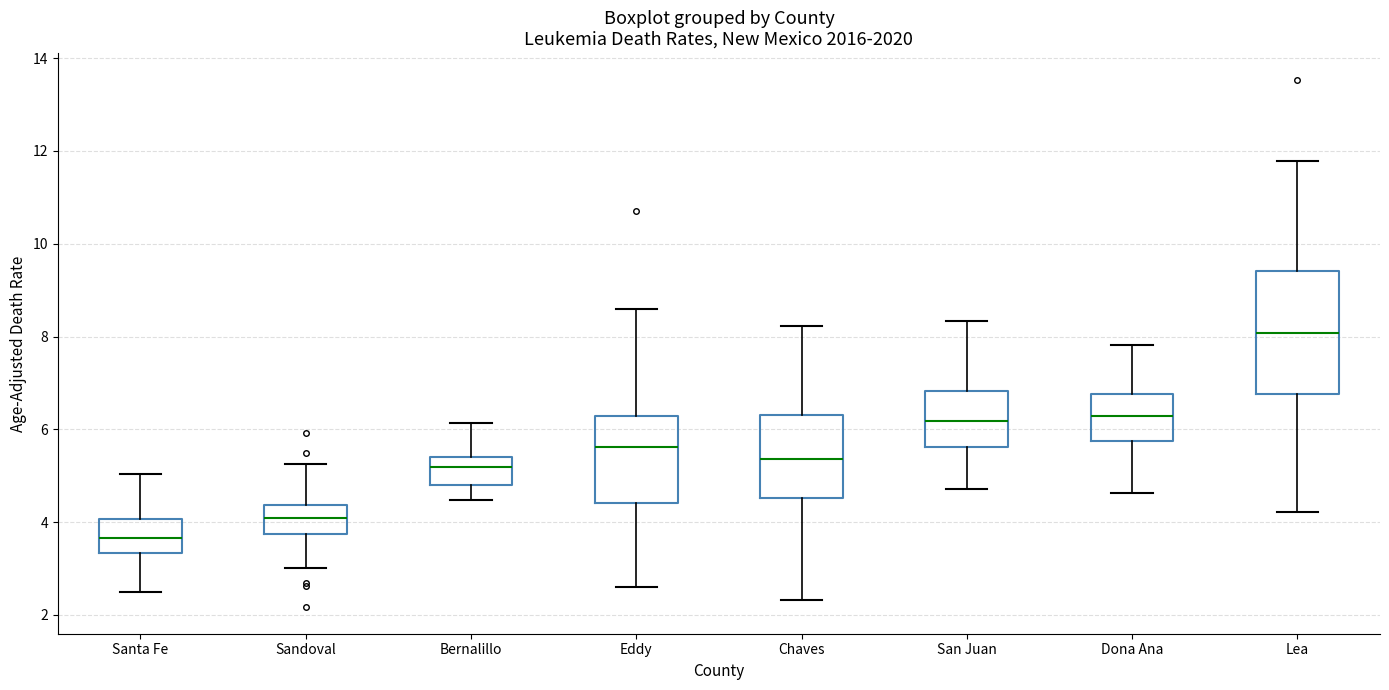

Where does the median line of the box for Eddy sit on the y-axis? The values are not printed on the chart, so give them approximately, as read against the axis.

5.6